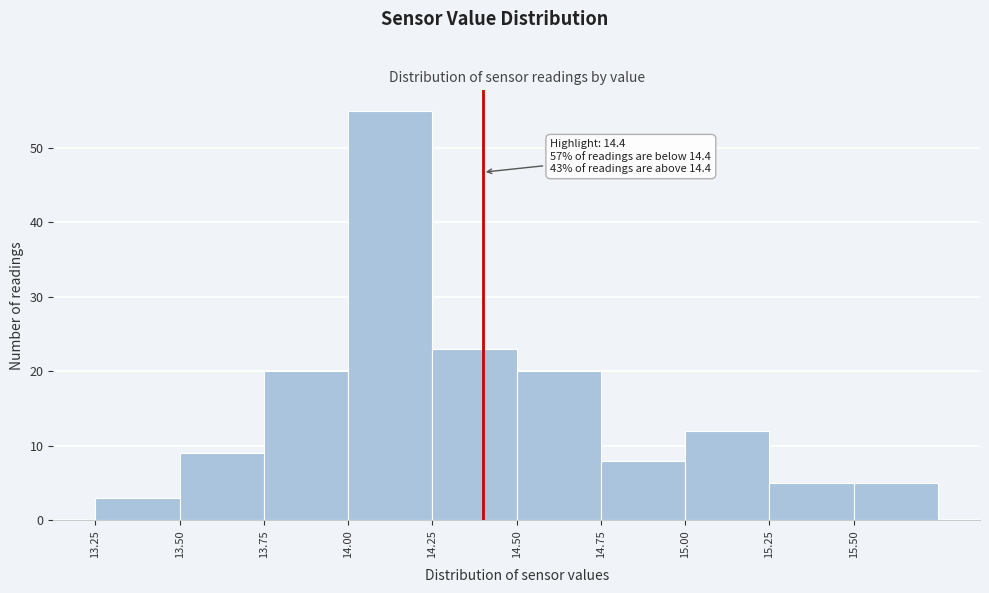

Which range on the x-axis has the tallest bar?

14.00 to 14.25